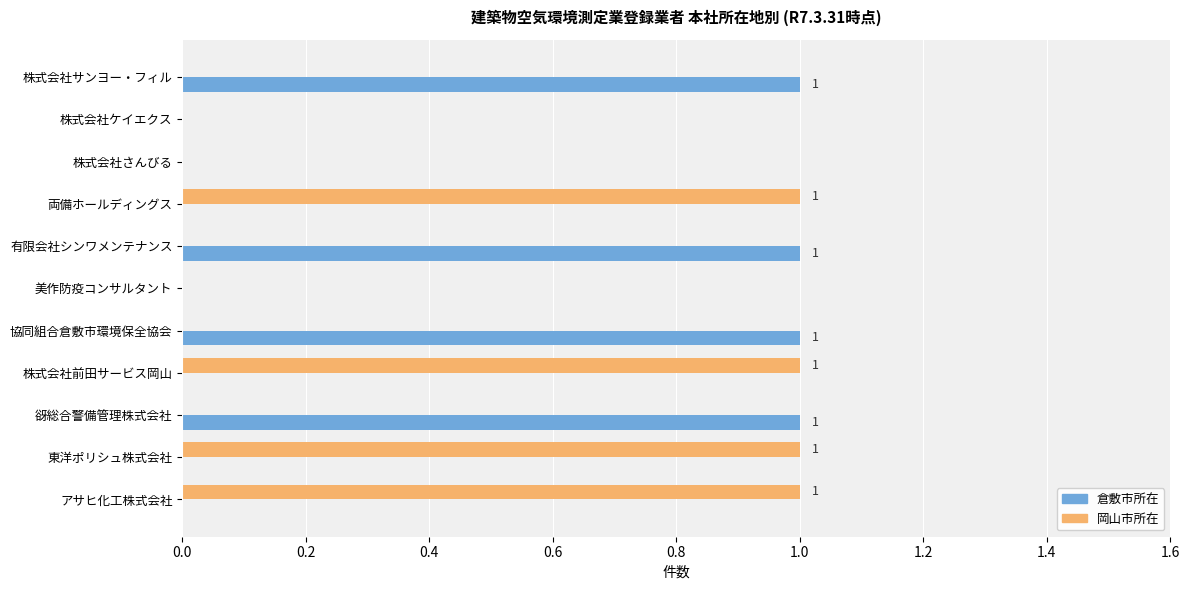

How many data points does each series have?

11